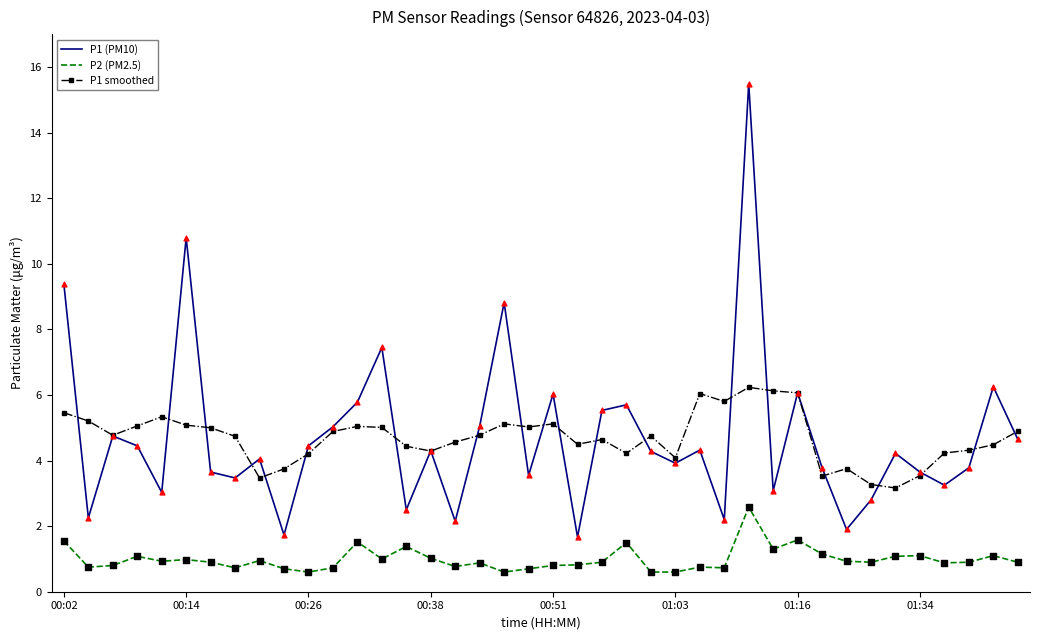

Which series has the largest range (max minus min)?

P1 (PM10)